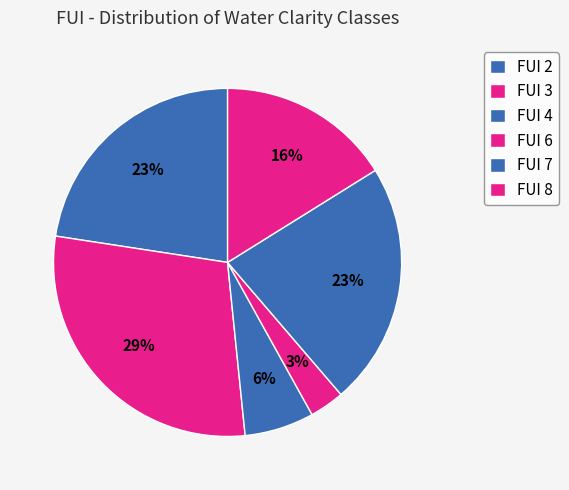

Count the number of slices in the pie.

6